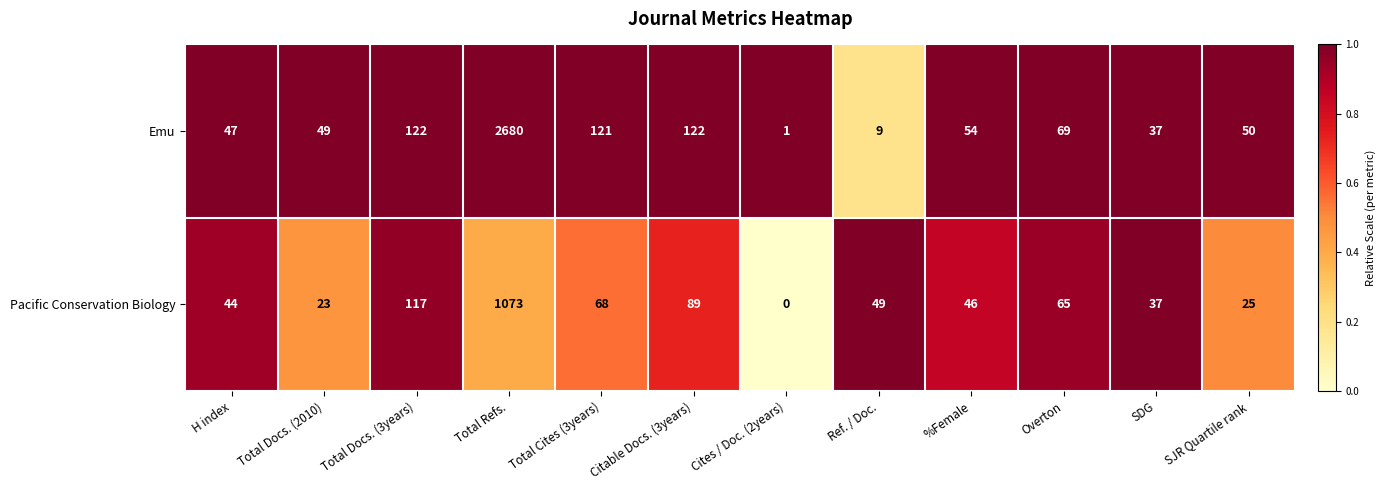

Where is Pacific Conservation Biology nearest to the value 536?

Total Docs. (3years)